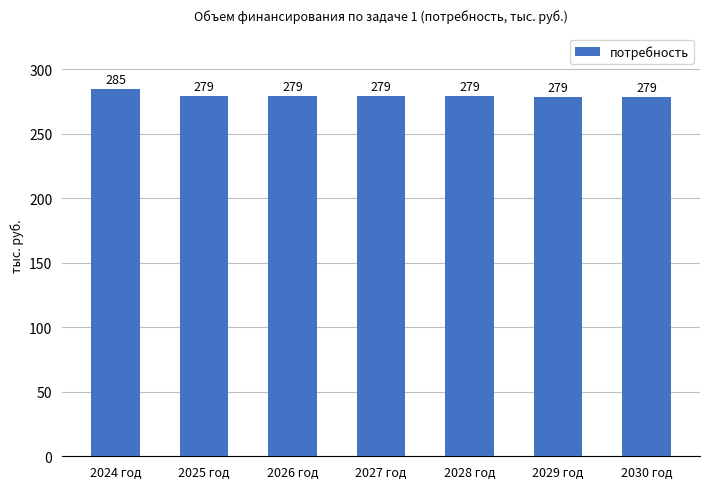

Are the bars horizontal?

No